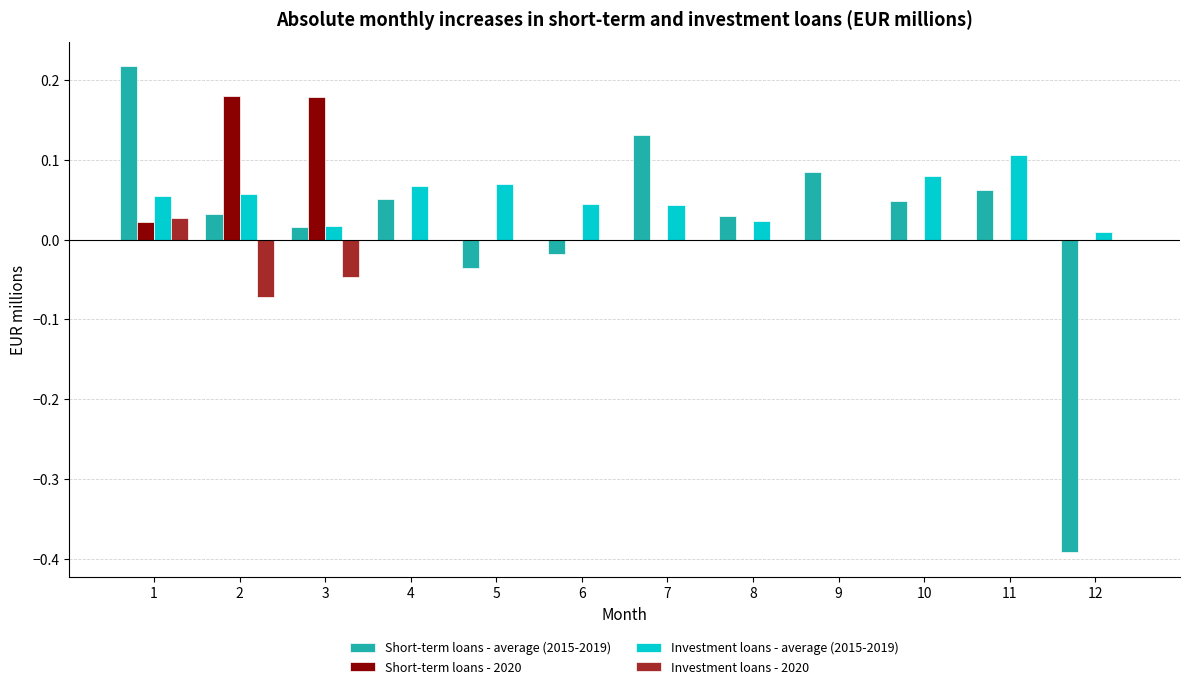

Which series has the largest total across all categories?

Investment loans - average (2015-2019)